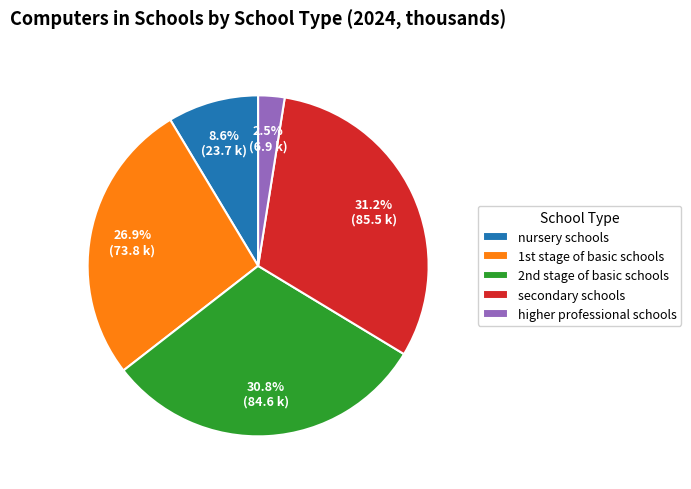

What percentage is the nursery schools slice, to the nearest percent?

9%